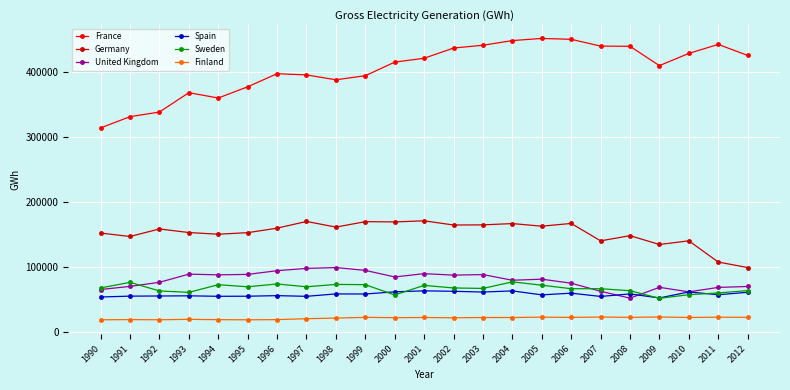

What is the maximum value for Finland?

23526